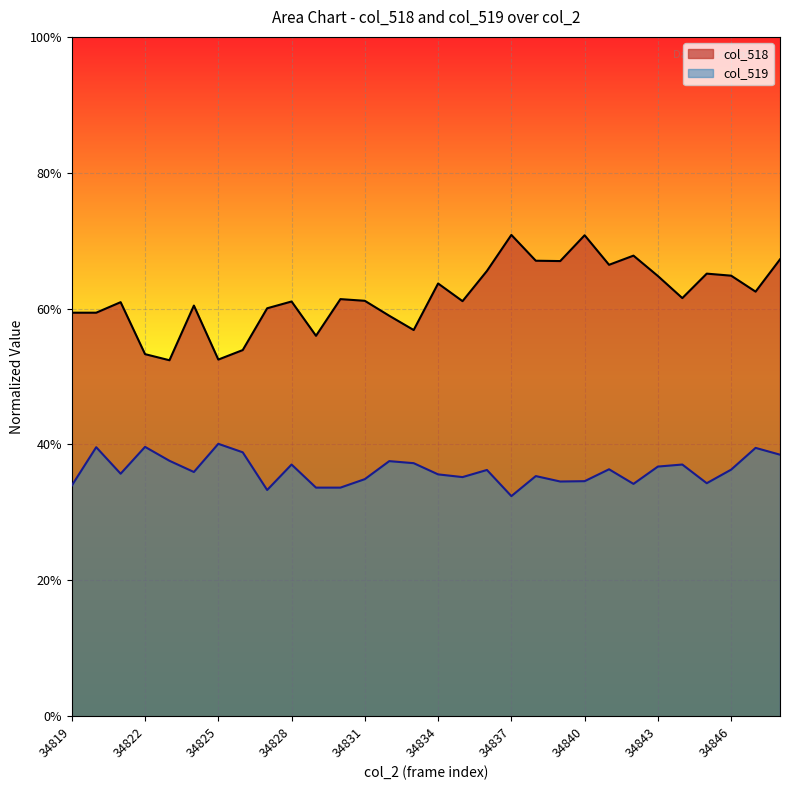

What is the total value across all series at 34829?

0.9